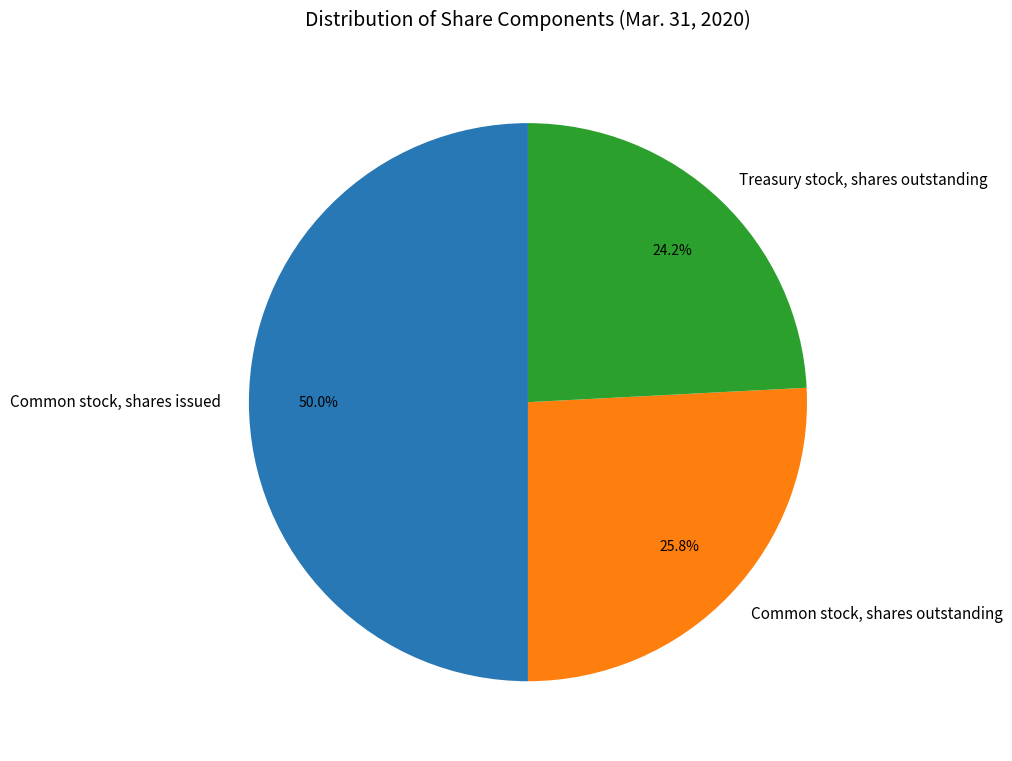

Is it true that Treasury stock, shares outstanding is 32% of the pie?

False